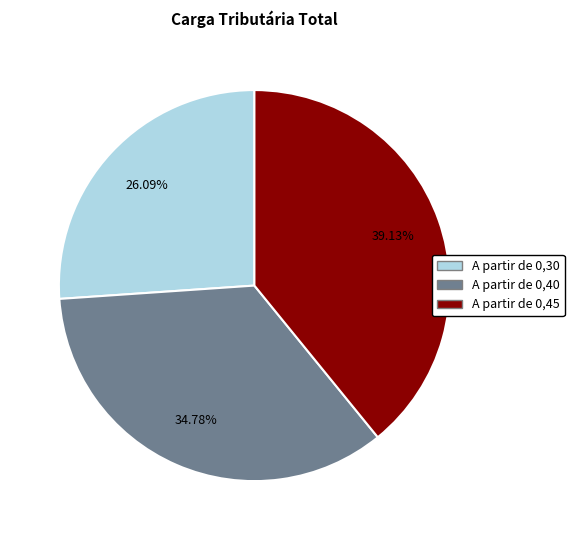

Rank the categories by value from highest to lowest.

A partir de 0,45, A partir de 0,40, A partir de 0,30